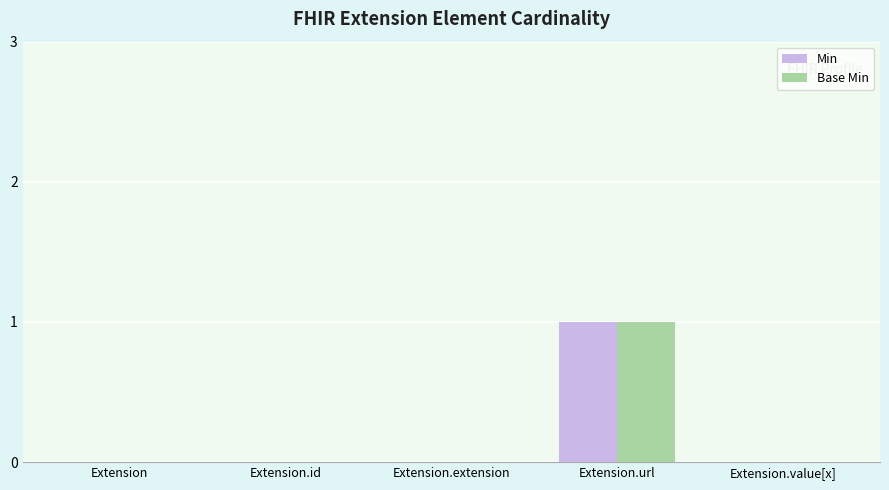

At which label does Min reach its peak?

Extension.url